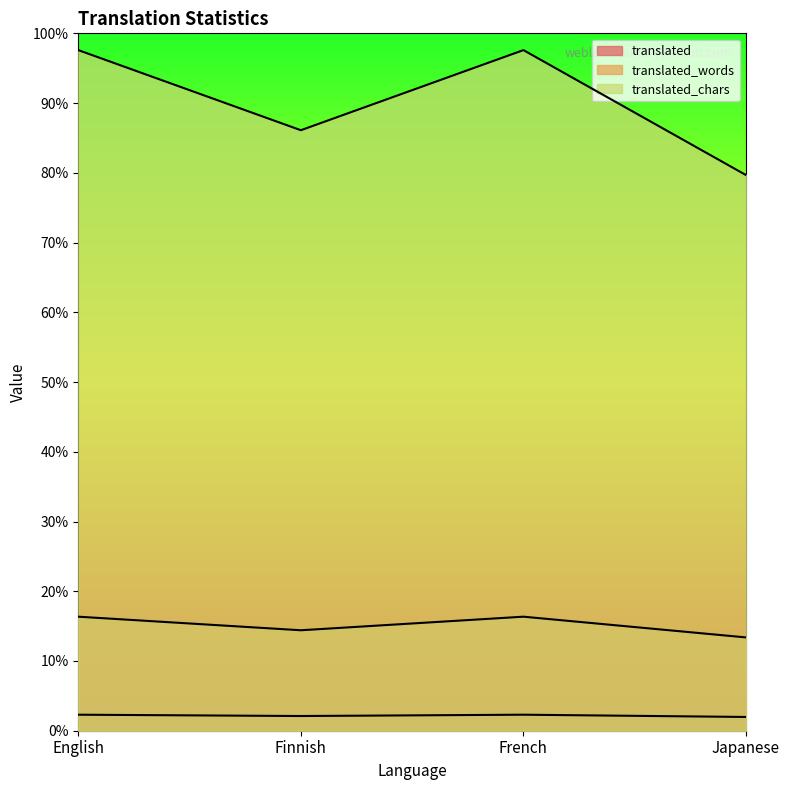

How many interior local peaks does the translated_words series have?

1